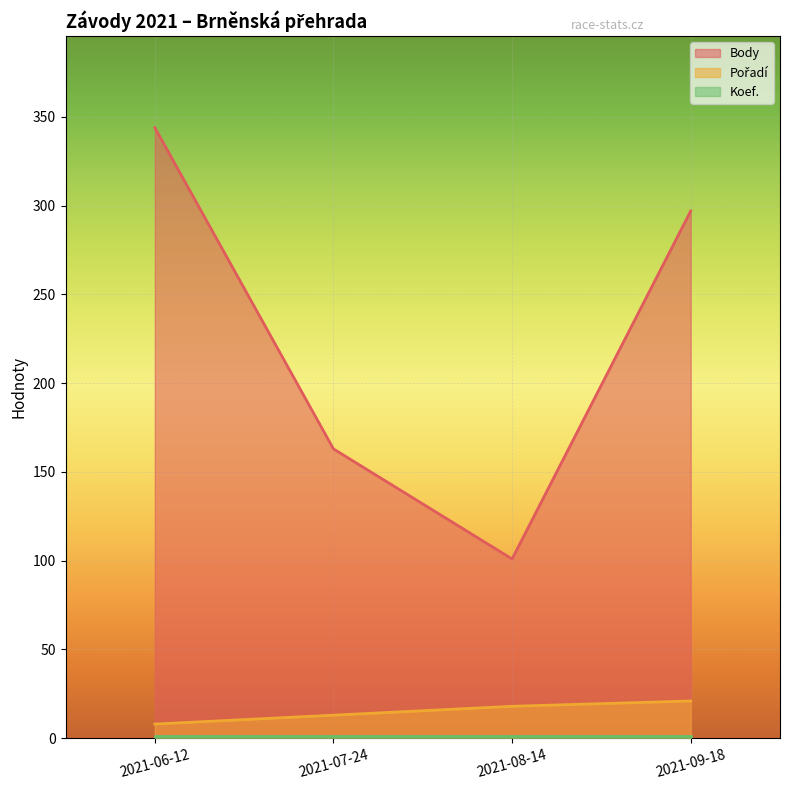

At how many categories does at least one series exceed 103?

3